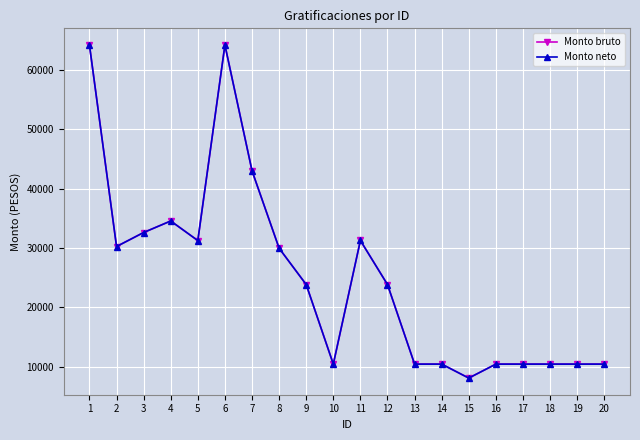

Is this an area chart (filled region under the line)?

No